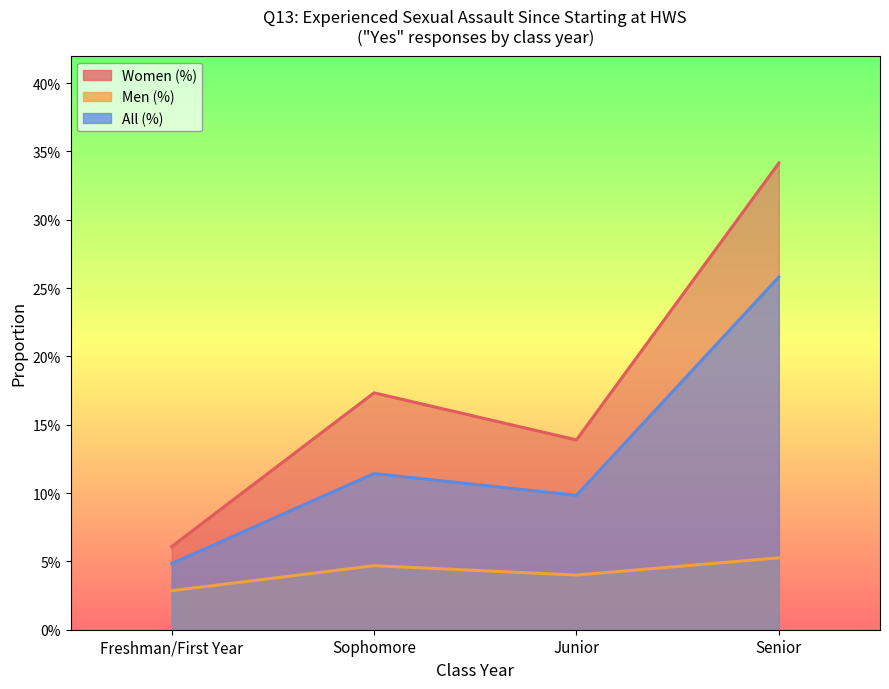

True or false: Men (%) and All (%) cross at least once.

False